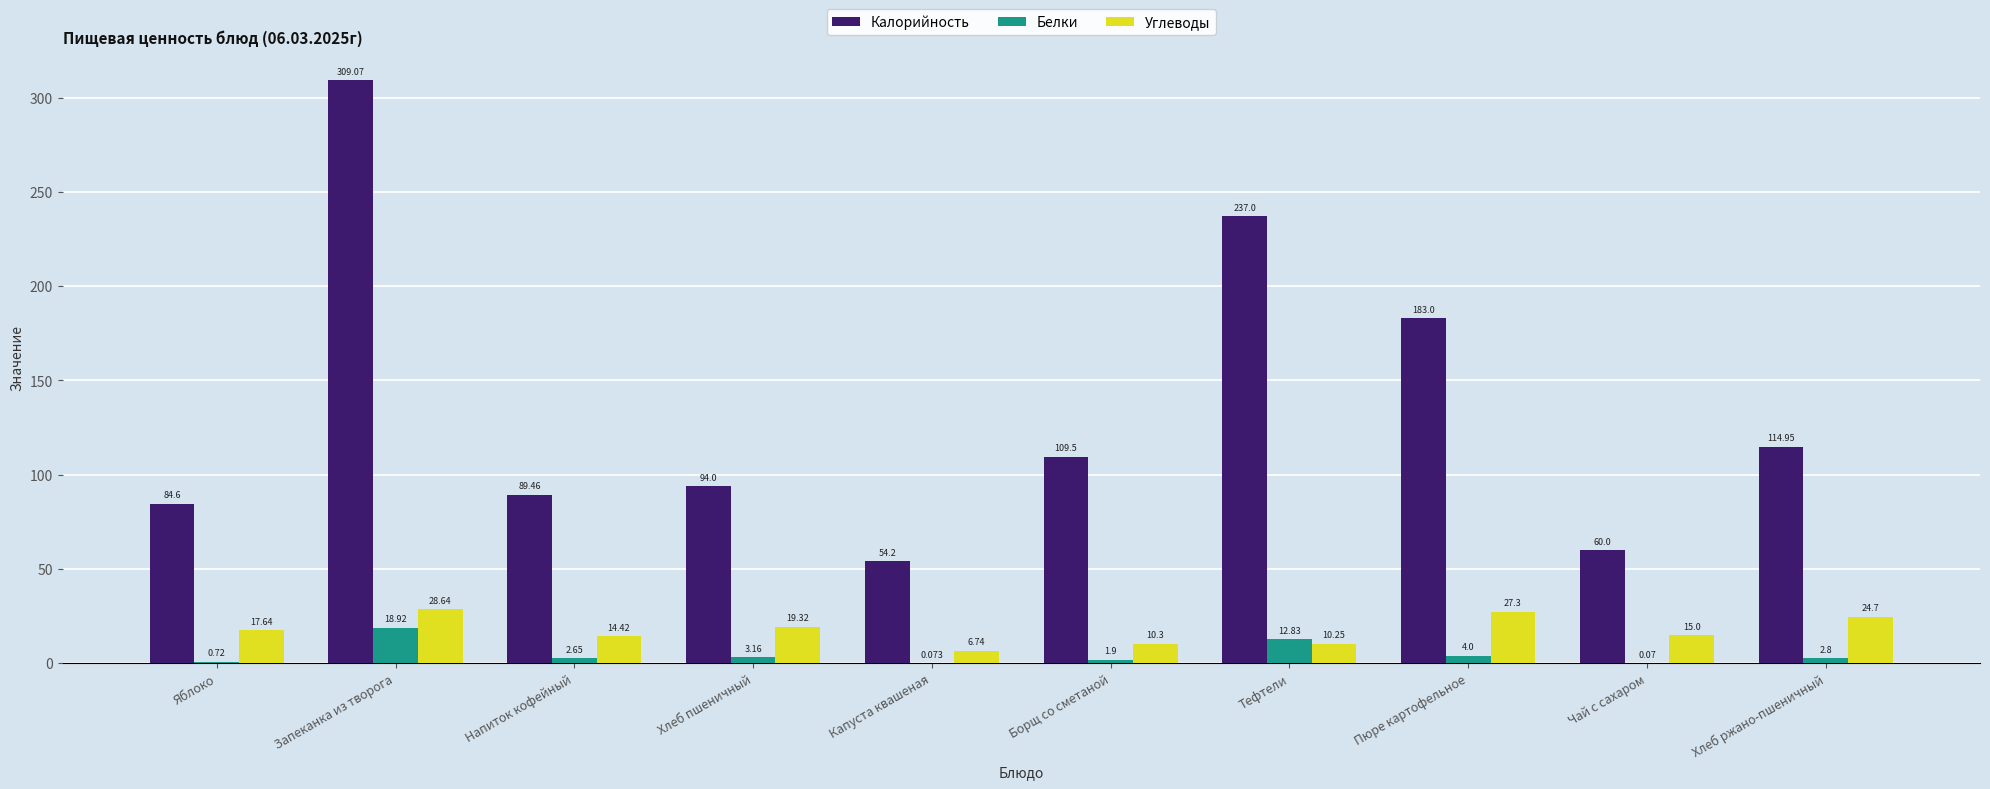

Which series has the largest range (max minus min)?

Калорийность